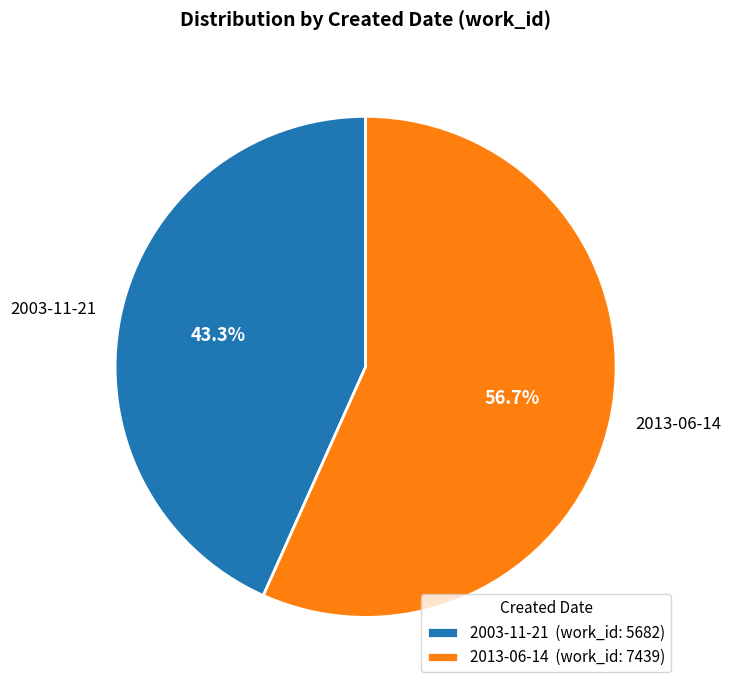

What portion of the pie excludes 2013-06-14?

43.3%